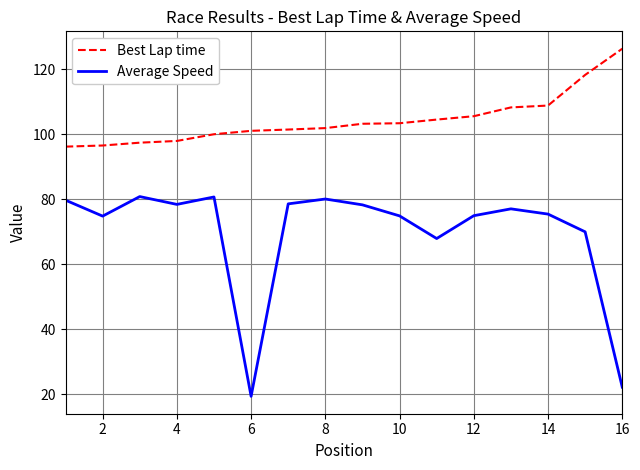

Which series has the largest total across all categories?

Best Lap time